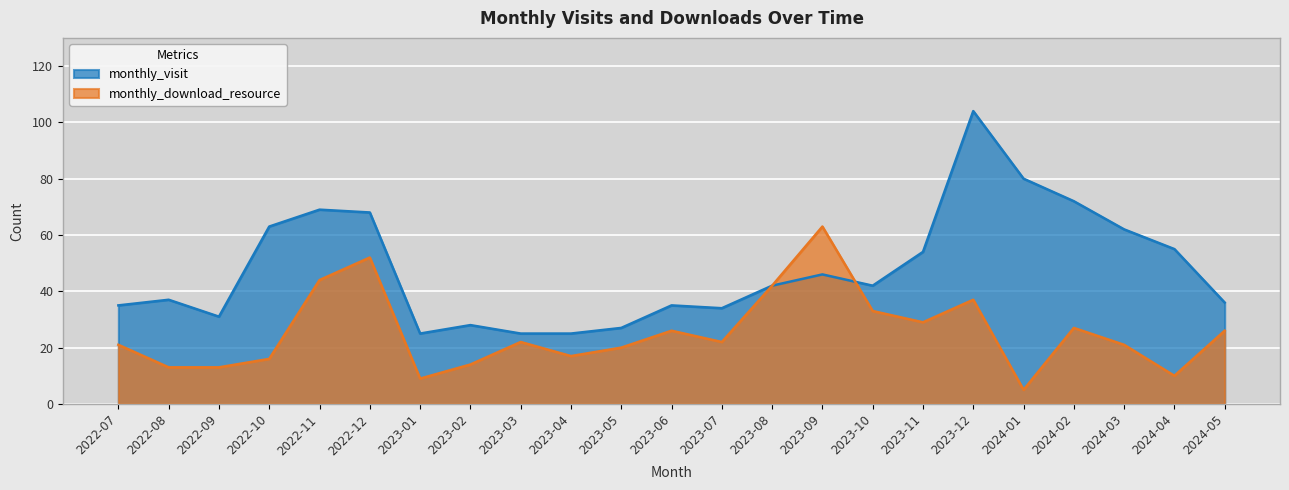

Does the chart display data point markers on the line(s)?

No